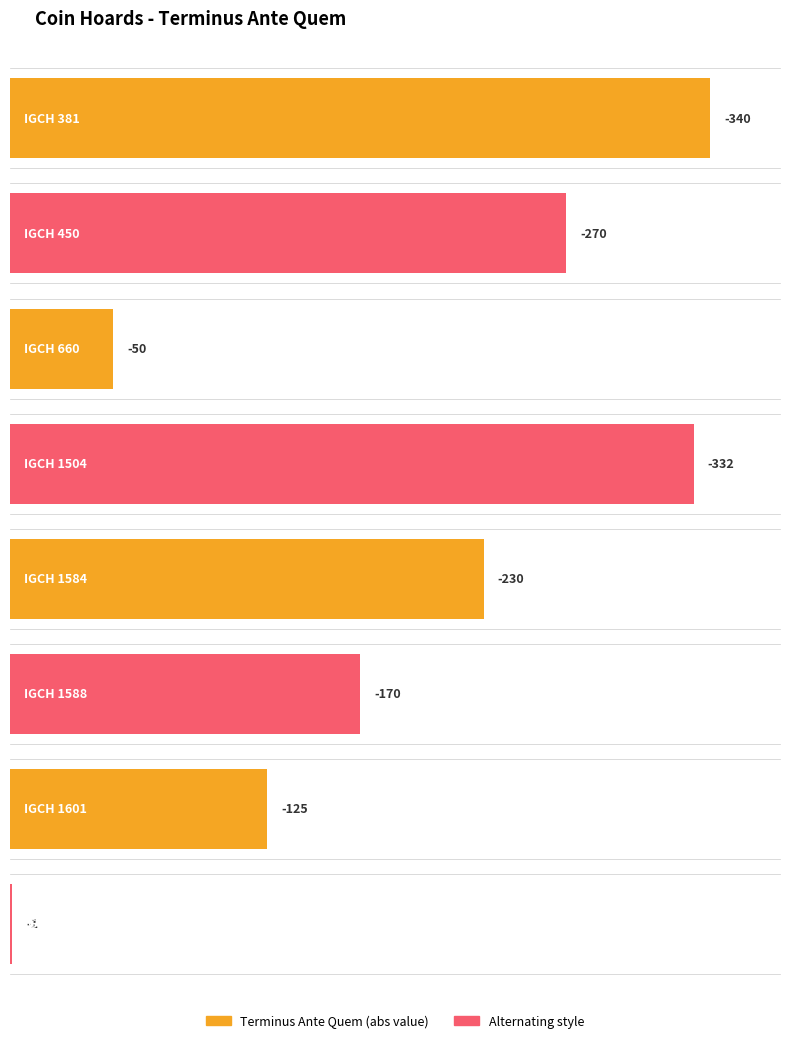

Which has a higher value, IGCH 1588 or IGCH 660?

IGCH 660